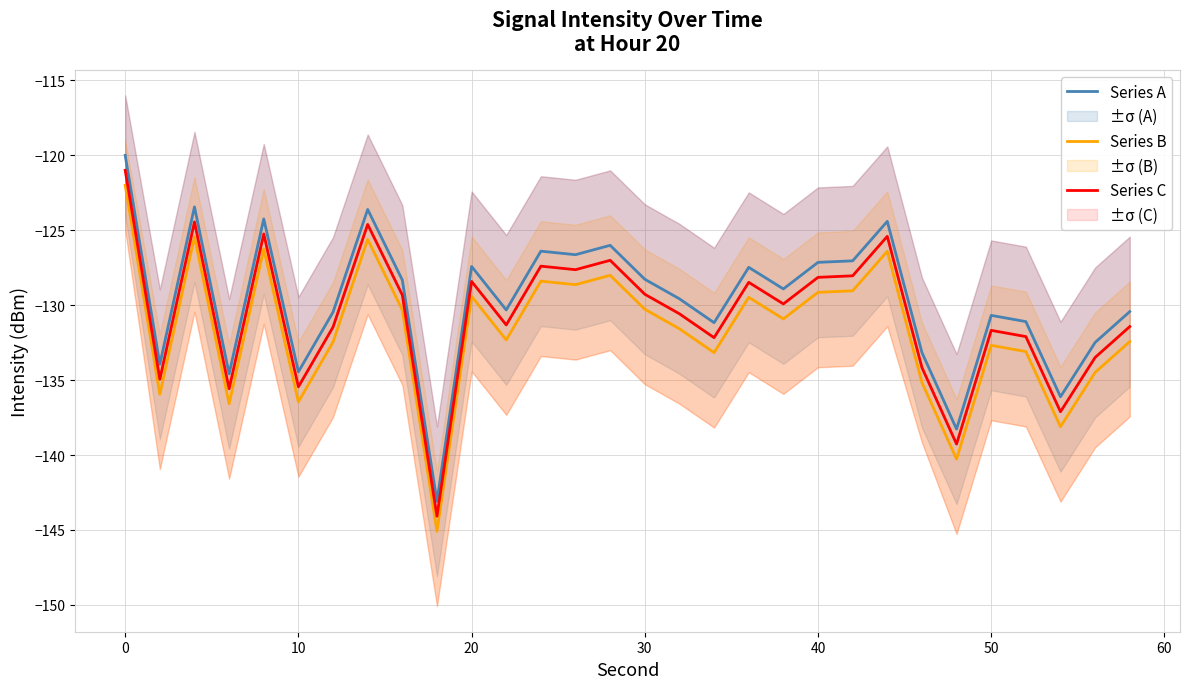

What is the minimum value for Series A?

-143.1